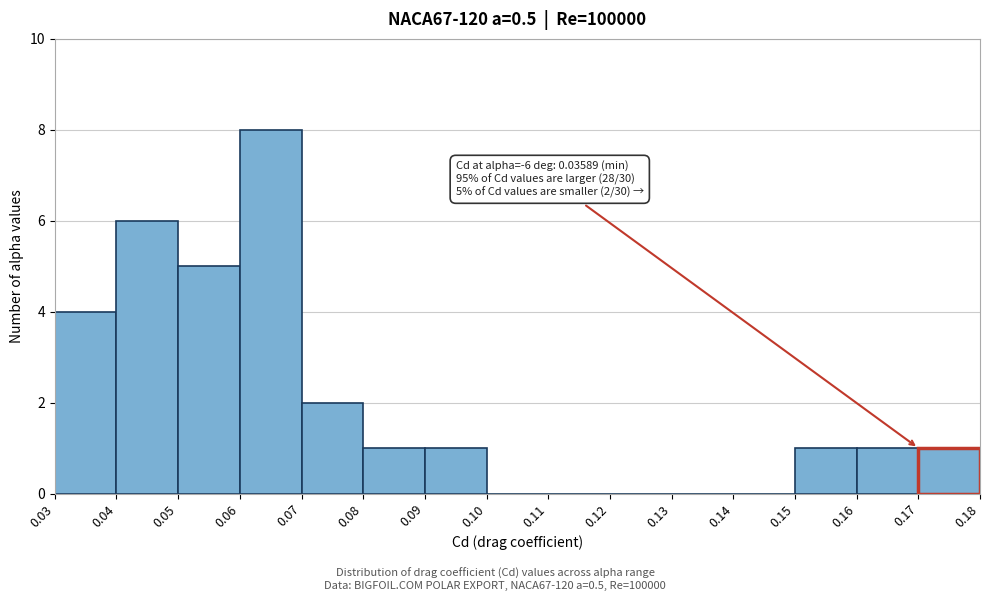

Which range on the x-axis has the tallest bar?

0.06 to 0.07